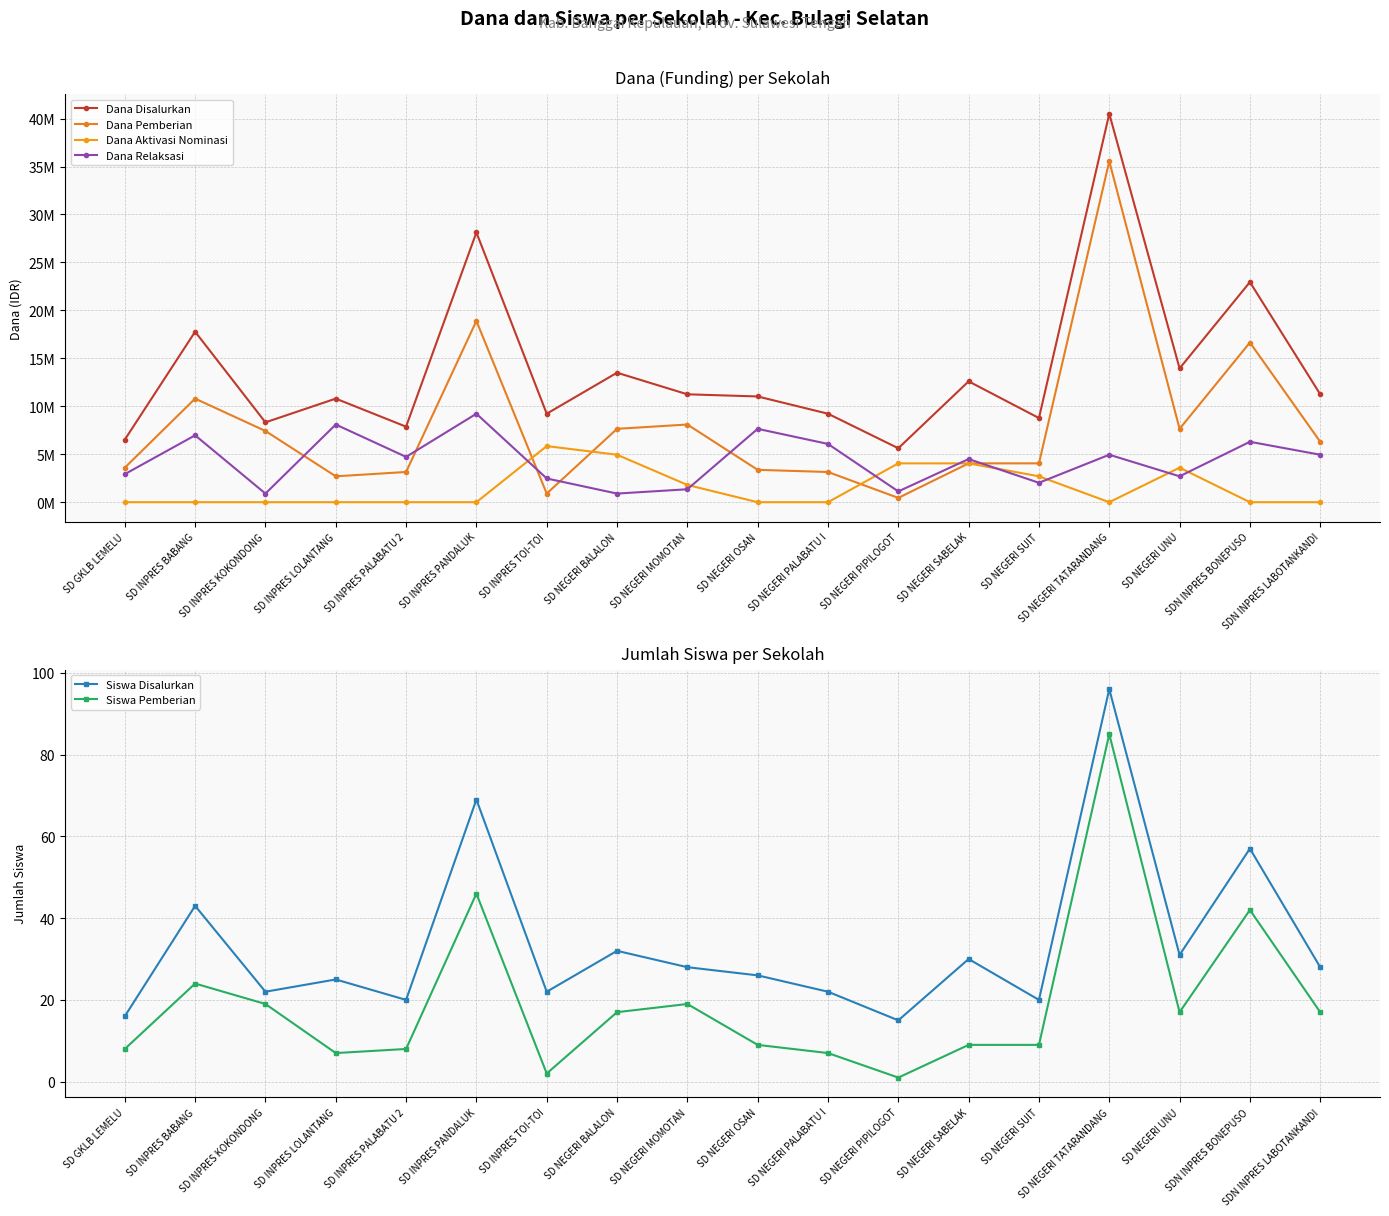

After their last crossing, which series has the higher values: Dana Aktivasi Nominasi or Siswa Disalurkan?

Siswa Disalurkan